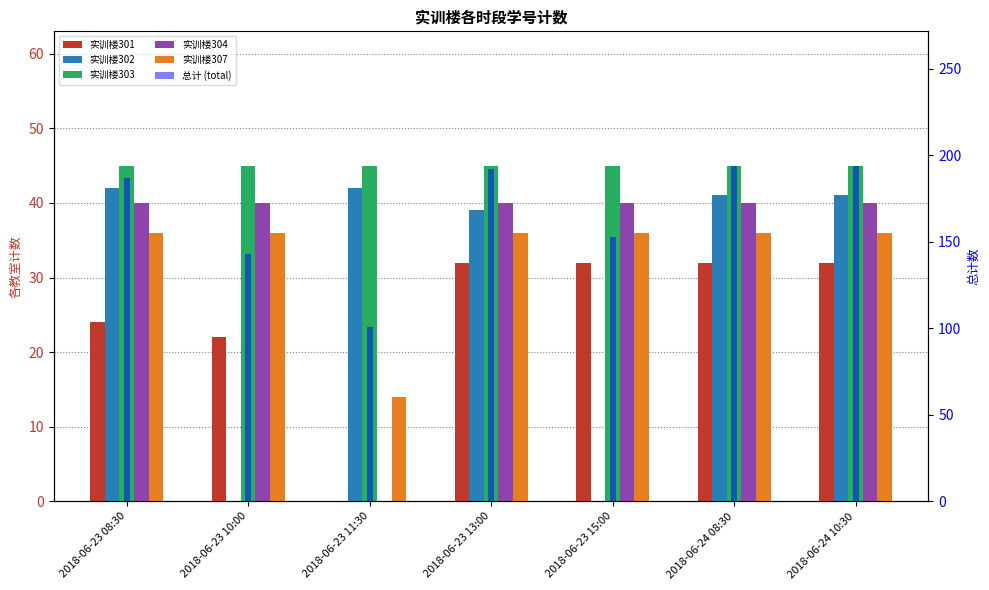

What are all the series names shown in the legend?

实训楼301, 实训楼302, 实训楼303, 实训楼304, 实训楼307, 总计 (total)